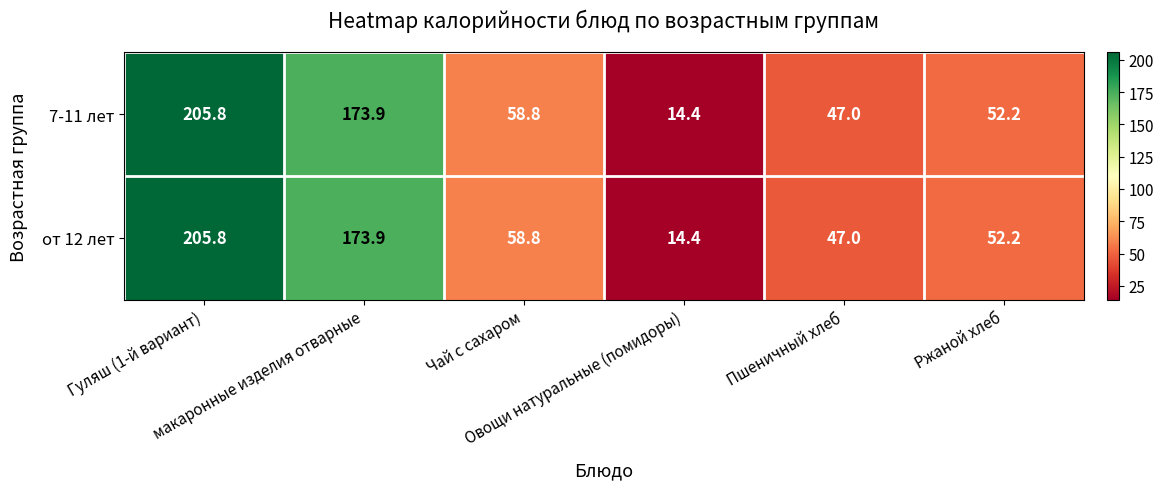

What is the difference between the maximum and minimum values in the 7-11 лет series?

191.4